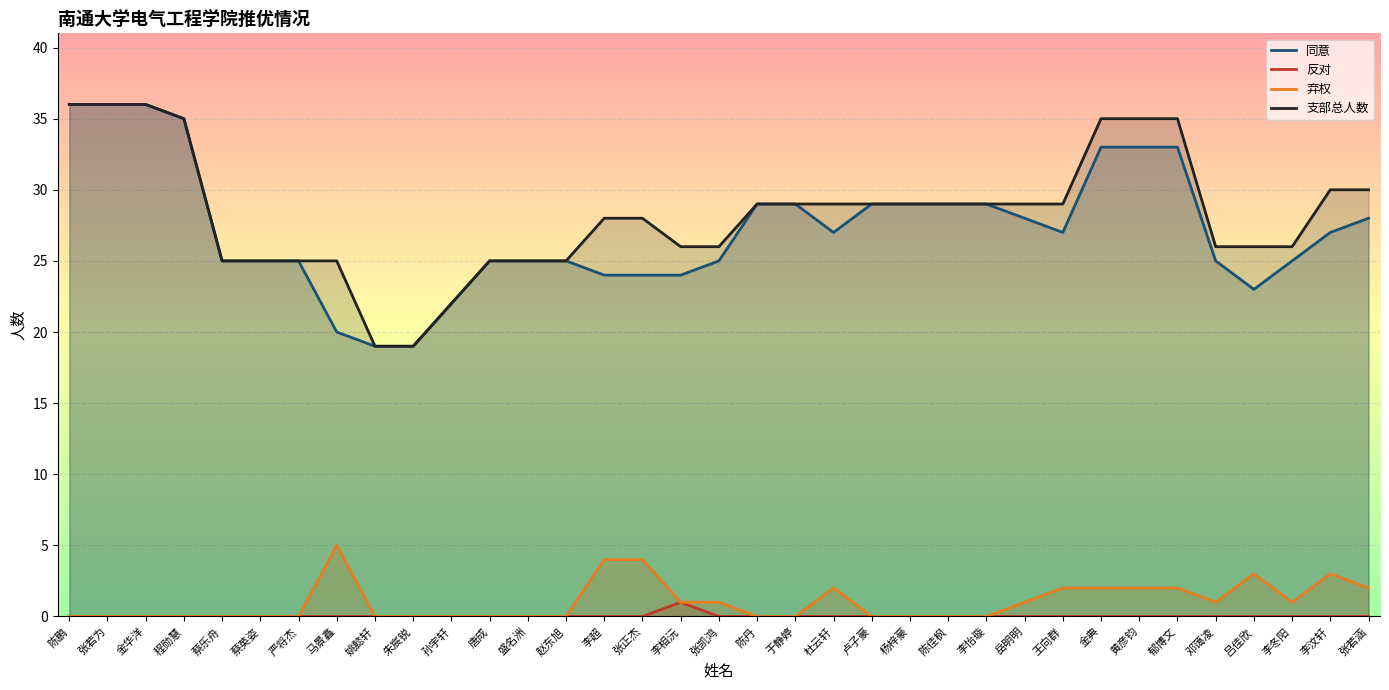

What is the difference between the maximum and minimum values in the 弃权 series?

5